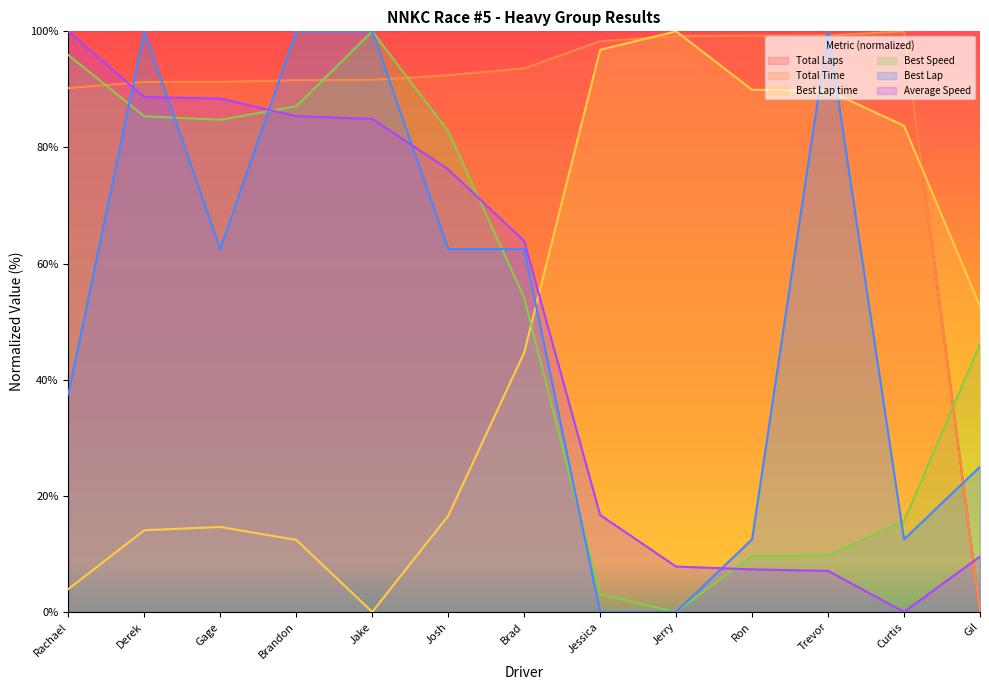

Does the chart have visible grid lines?

No